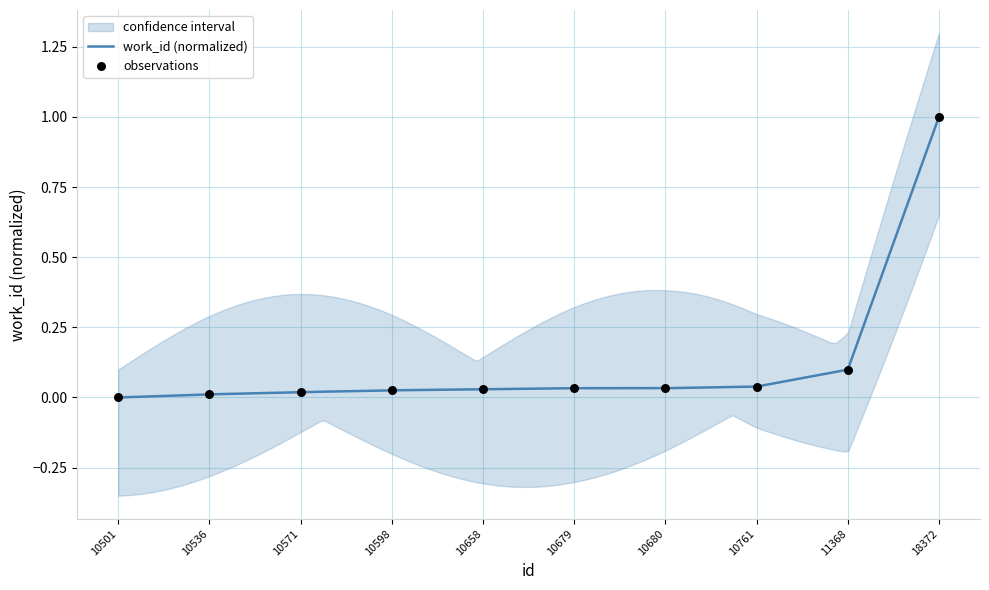

Between 11368 and 10658, which is larger?

11368